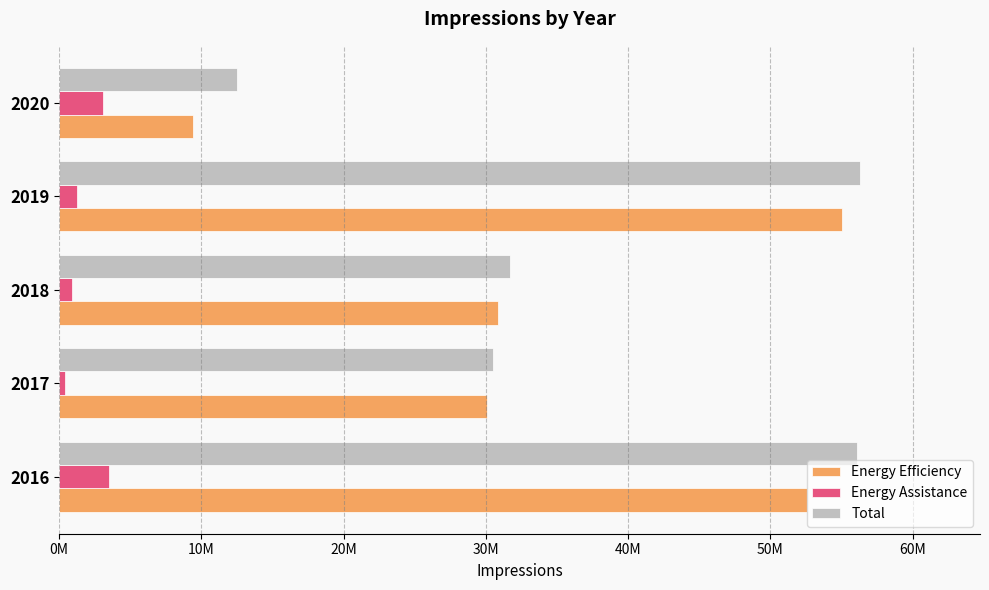

What are all the series names shown in the legend?

Energy Efficiency, Energy Assistance, Total